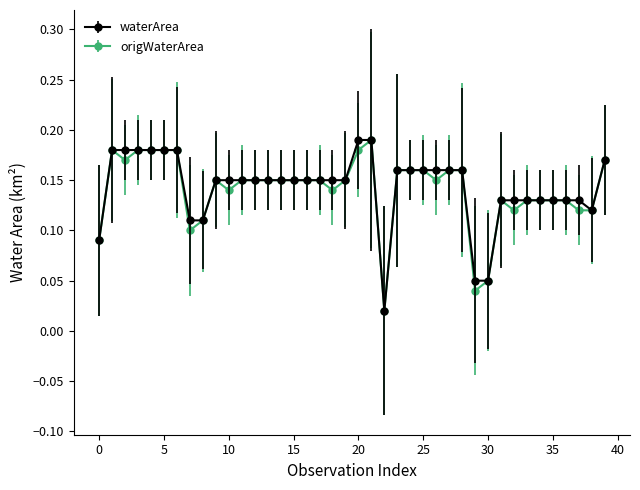

Count the origWaterArea values in the range 0 to 1.

40